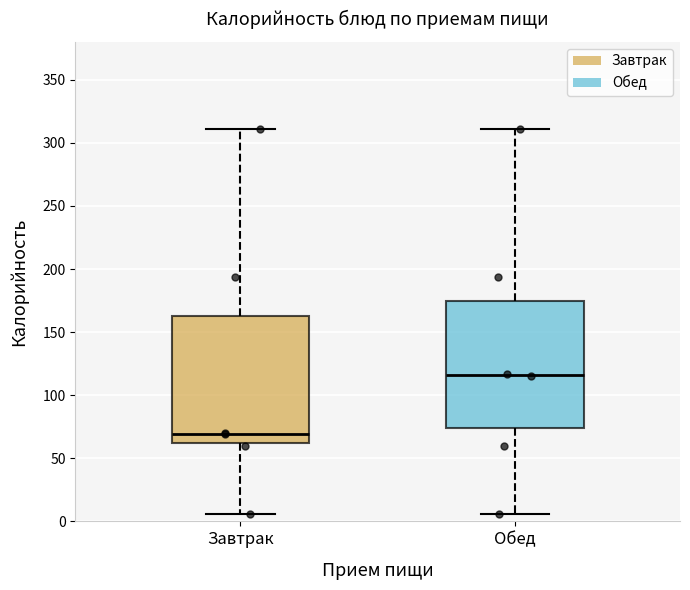

Reading left to right, transcribe this box plot: for each box, give where its median line is, the range the box spans, and where its two whiskers end, as read against the y-axis. The values are not printed on the chart, so give them approximately, as read against the axis.

Завтрак: median 70, box 60 to 165, whiskers 5 to 310
Обед: median 115, box 75 to 175, whiskers 5 to 310